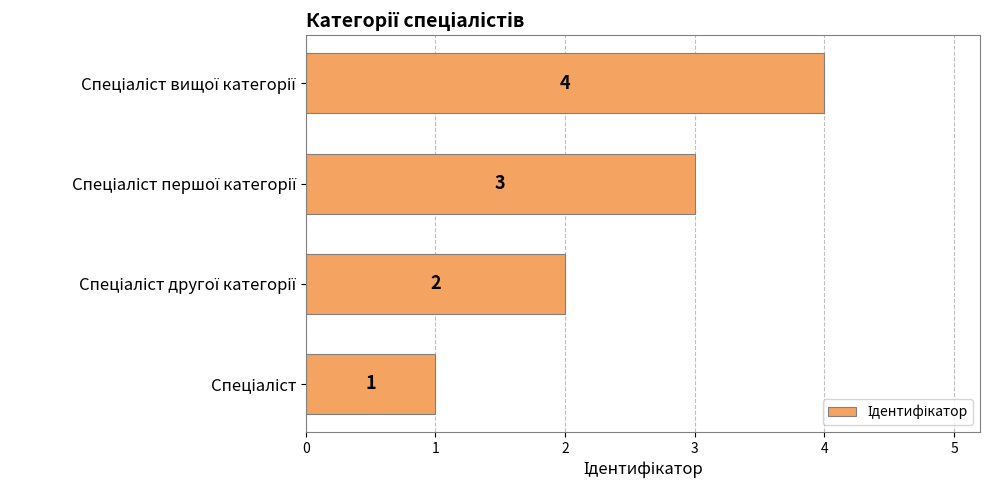

What is the greatest value displayed?

4